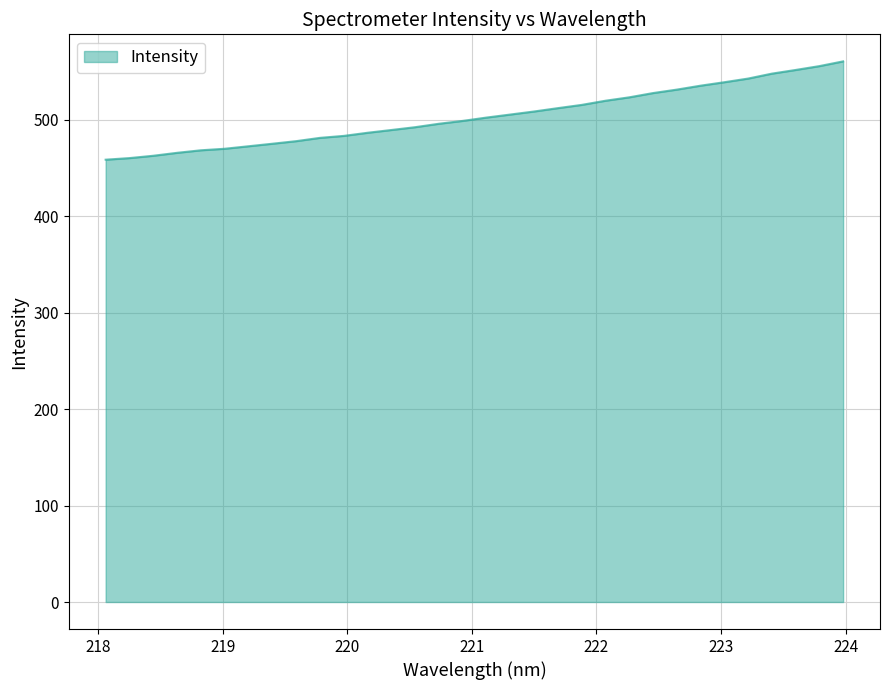

What is the difference between the maximum and minimum values?

101.9